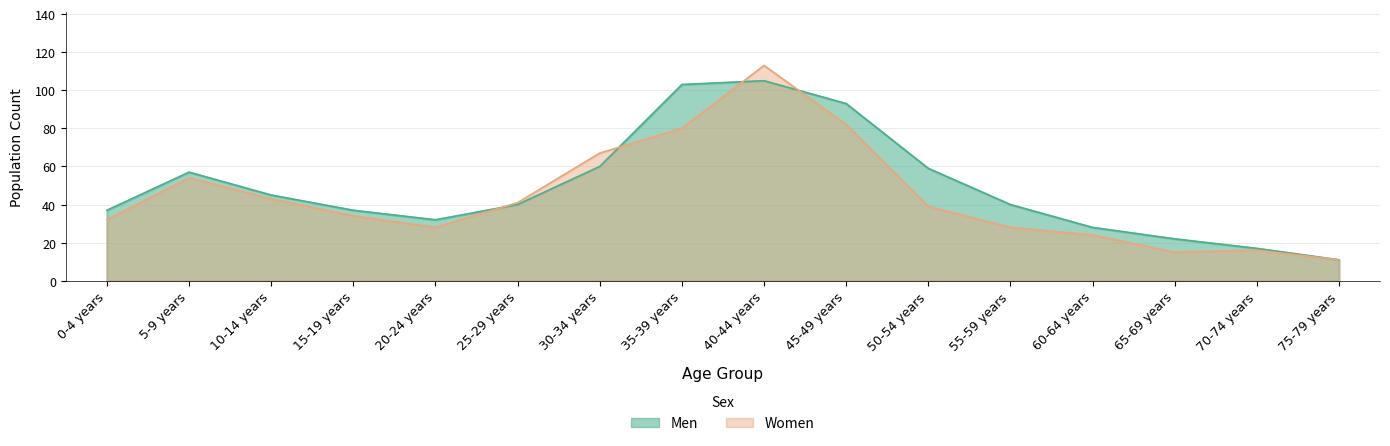

Is the value of Men at 60-64 years greater than the value of Women at 20-24 years?

No